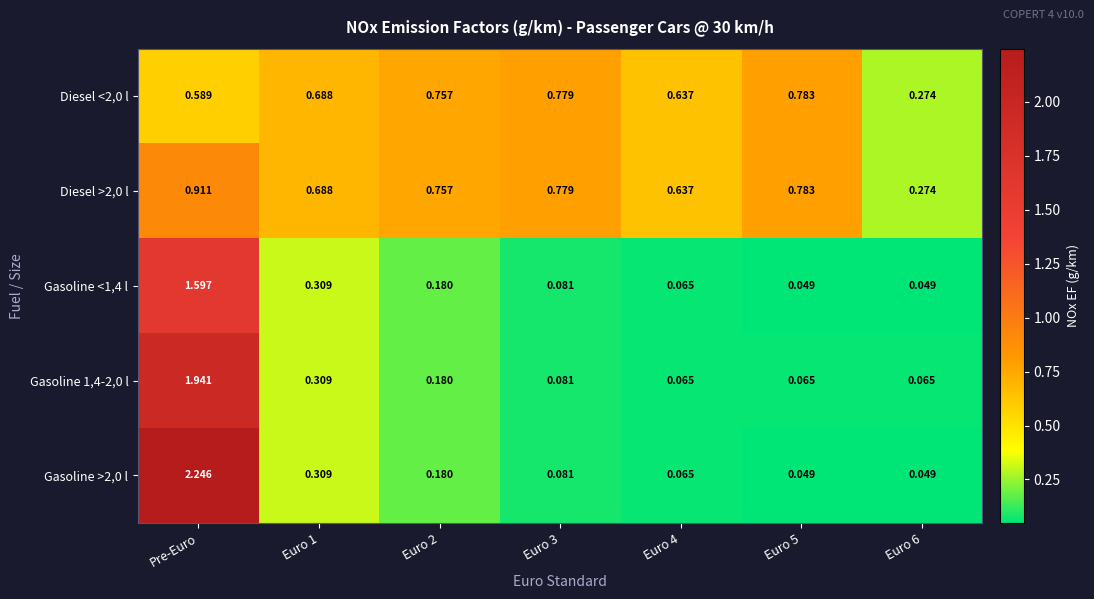

Which label corresponds to the largest value in the chart?

Pre-Euro